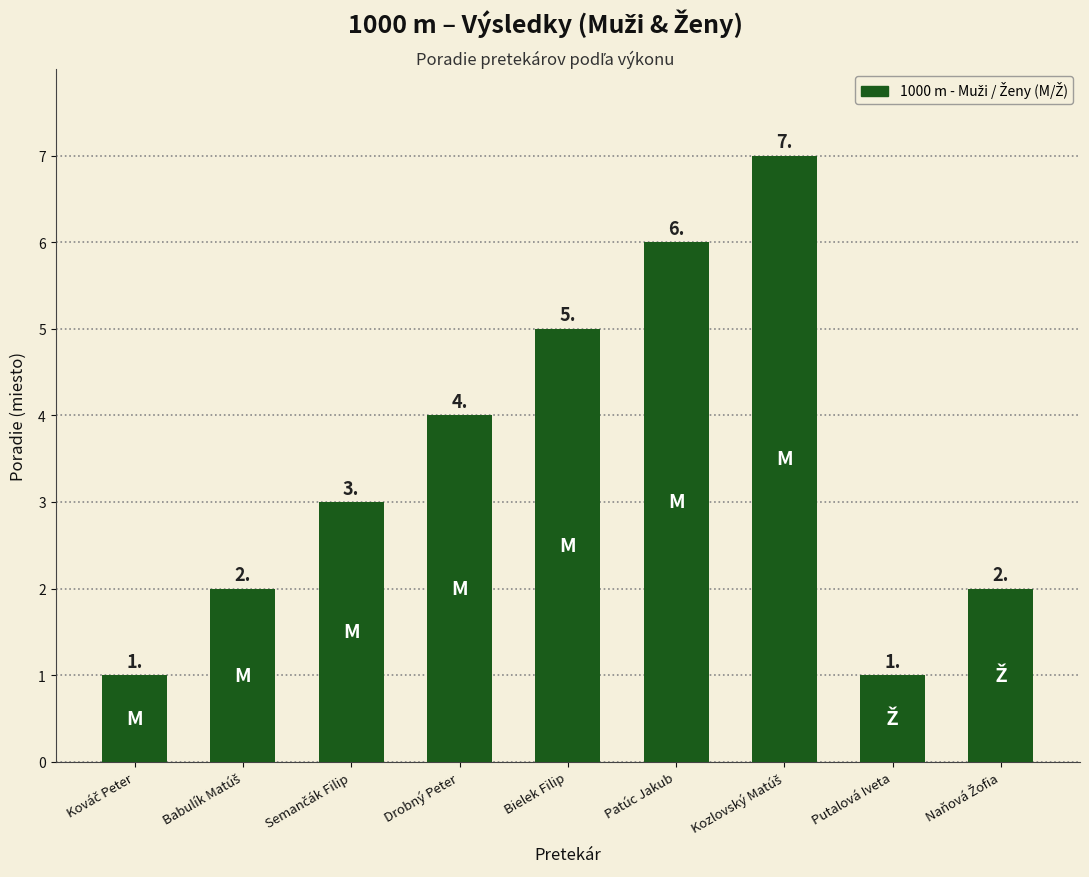

Are the bars grouped side by side (vs. stacked)?

No